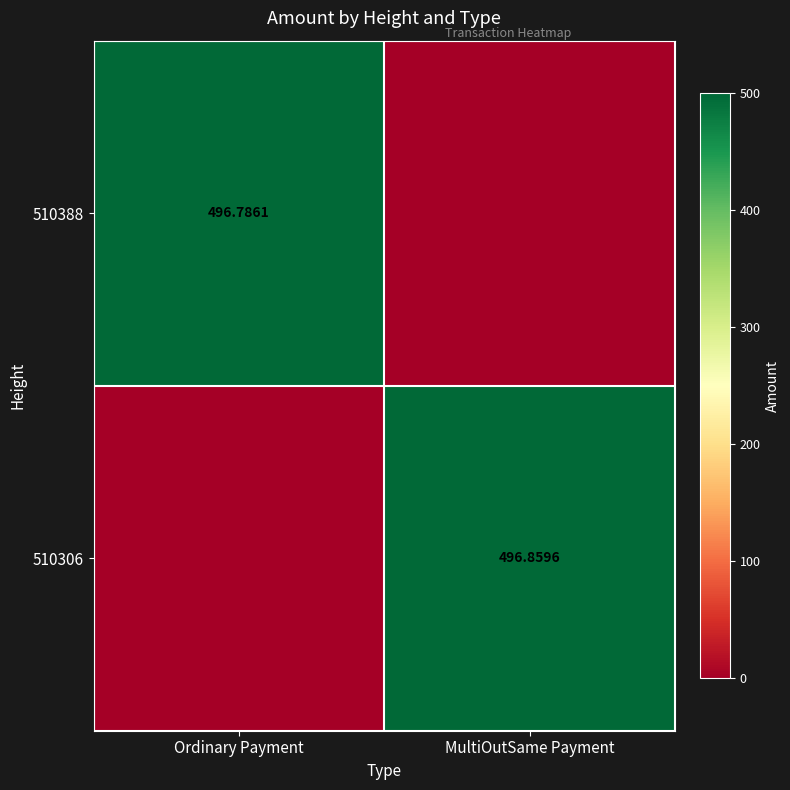

List the series in order of their peak value, highest first.

510306, 510388